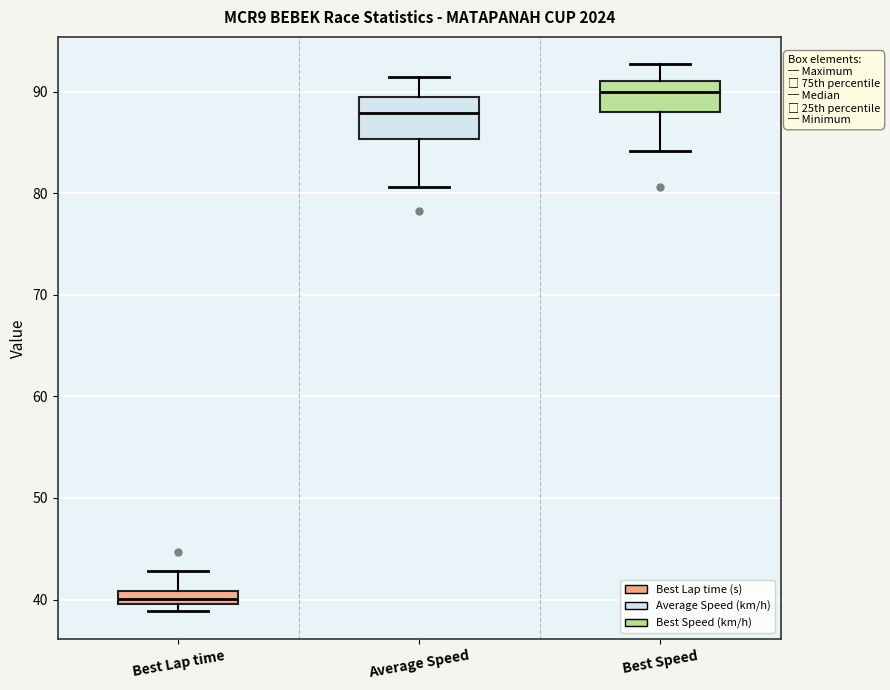

Comparing the boxes themselves (not the whiskers), which one is the tallest?

Average Speed